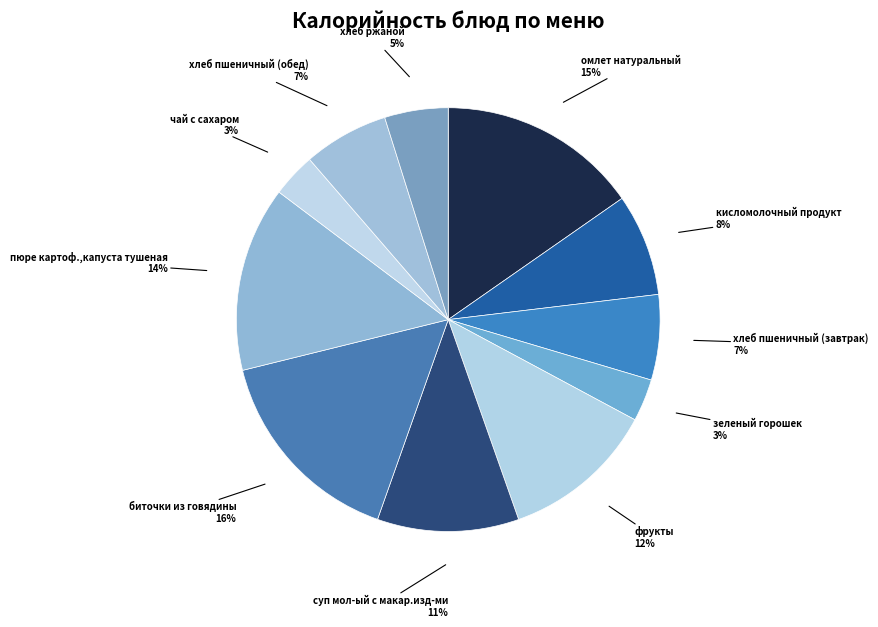

Which slice is the largest?

биточки из говядины